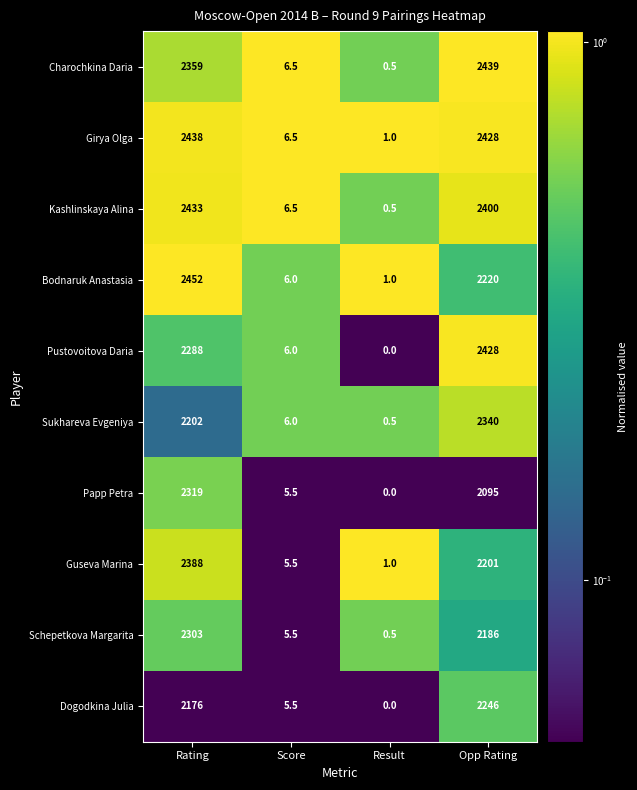

What is the difference between the Schepetkova Margarita values at Result and Opp Rating?

2185.5